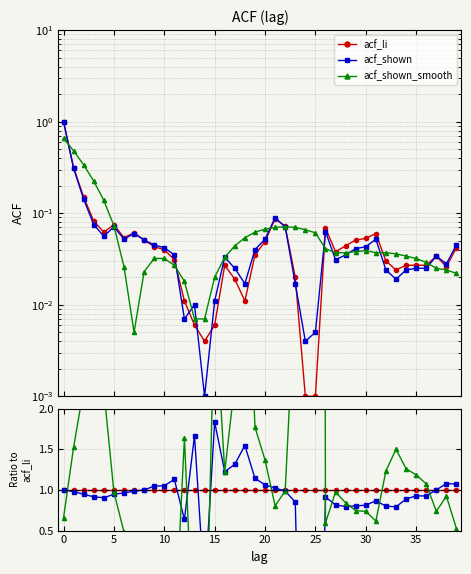

Count the number of data series in this chart.

3